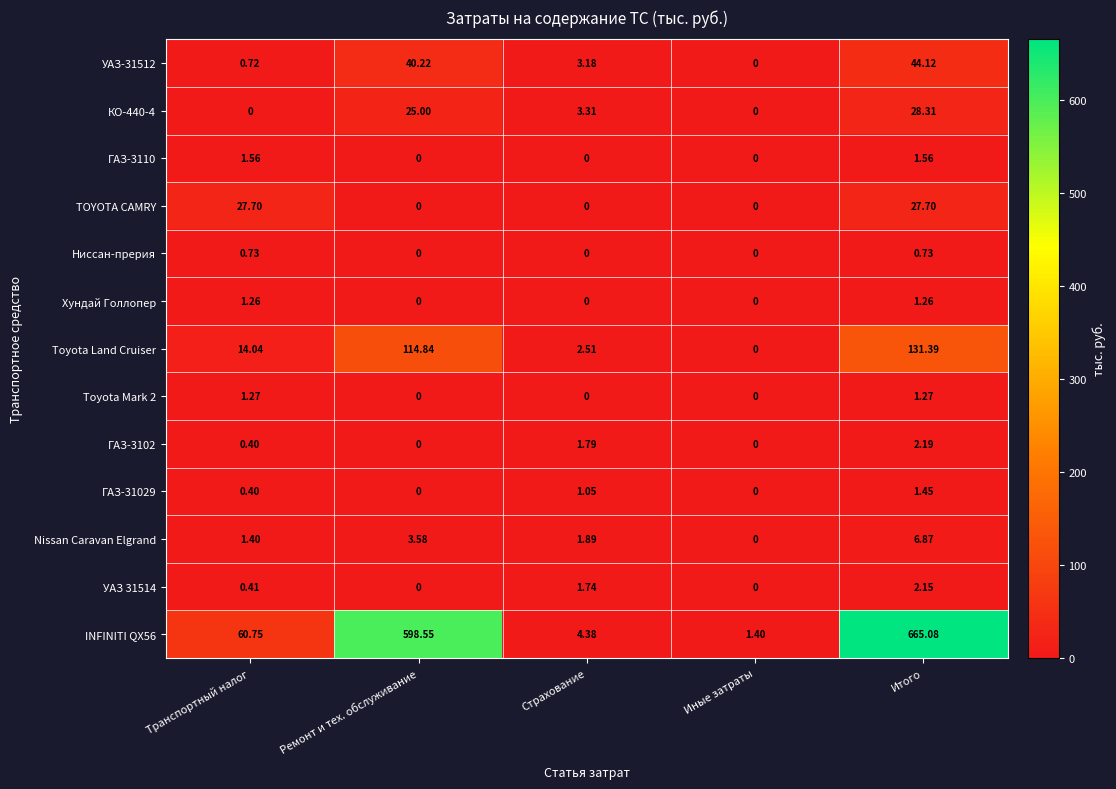

At which label does INFINITI QX56 reach its minimum?

Иные затраты